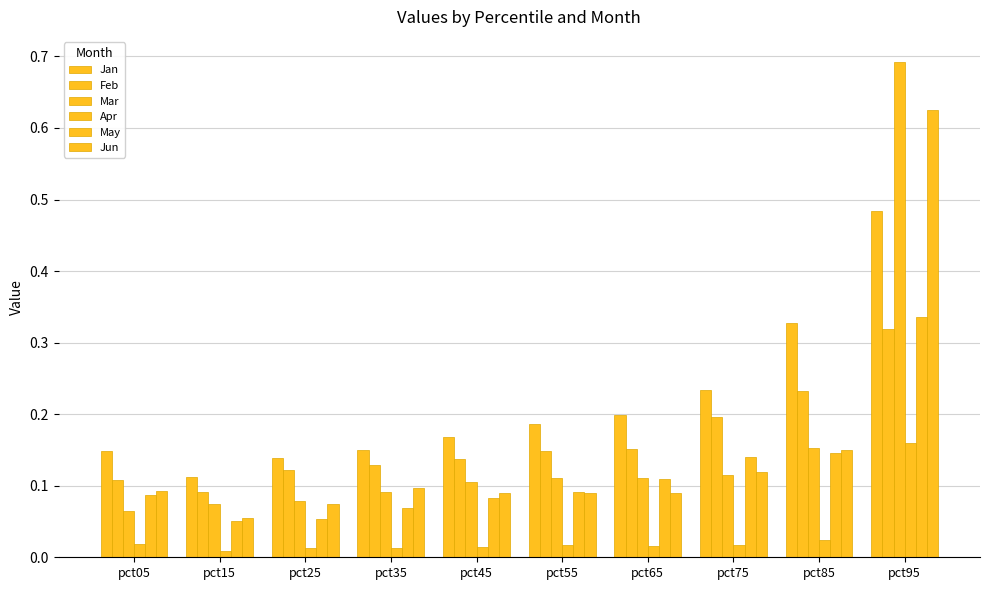

How many bars are there in total?

60